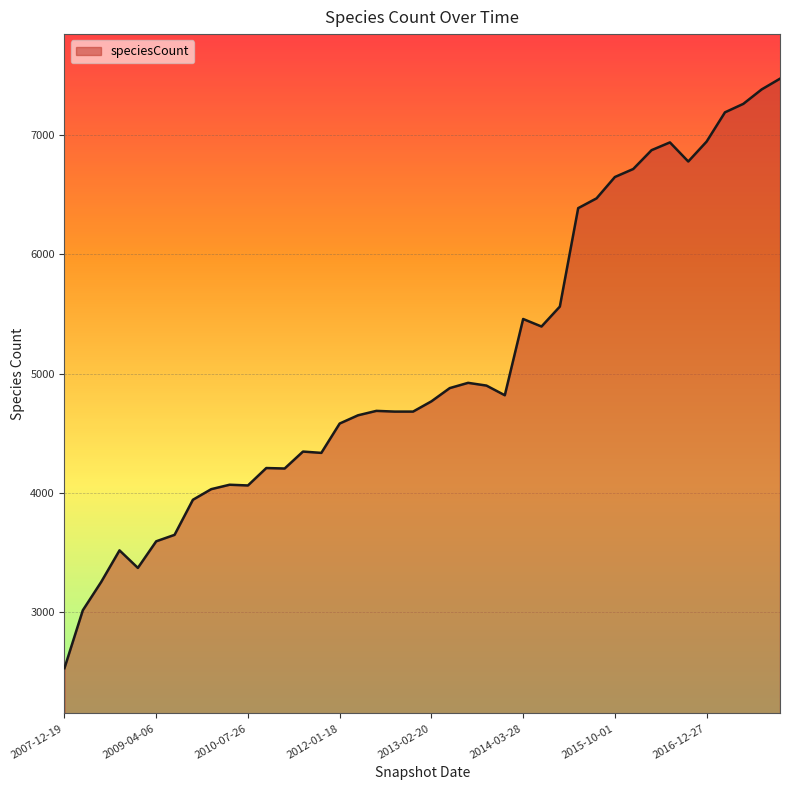

What is the difference between the maximum and minimum values?

4940